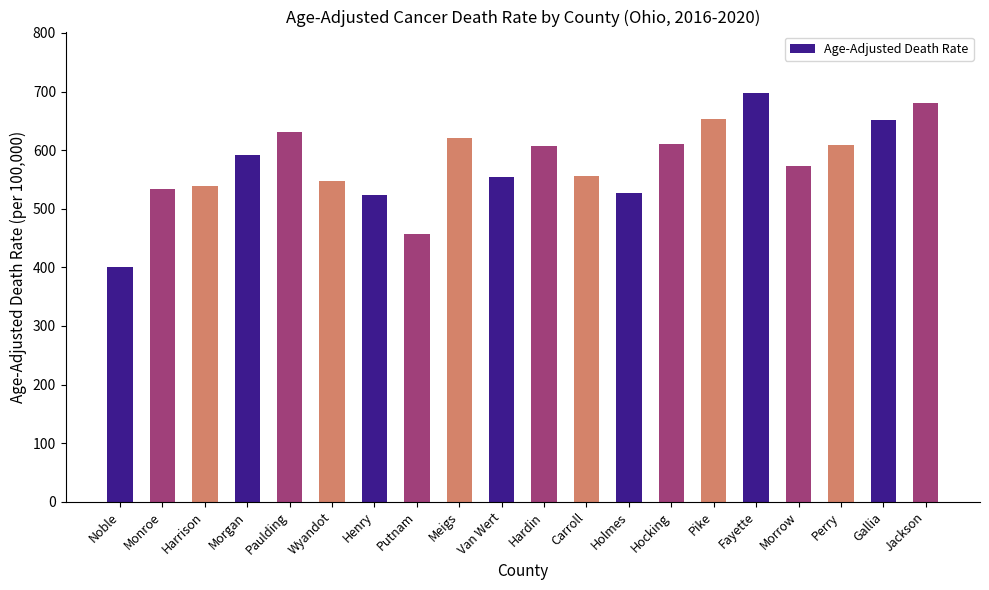

True or false: the data shows 555.3 at Carroll.

True